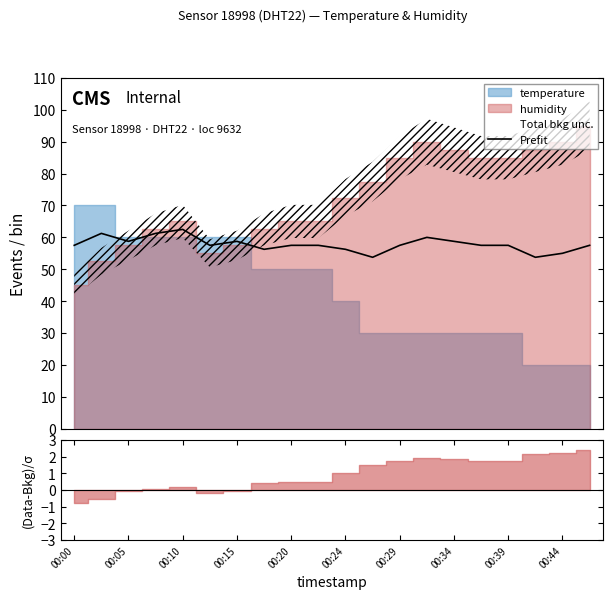

What is the maximum value for Prefit?

62.5